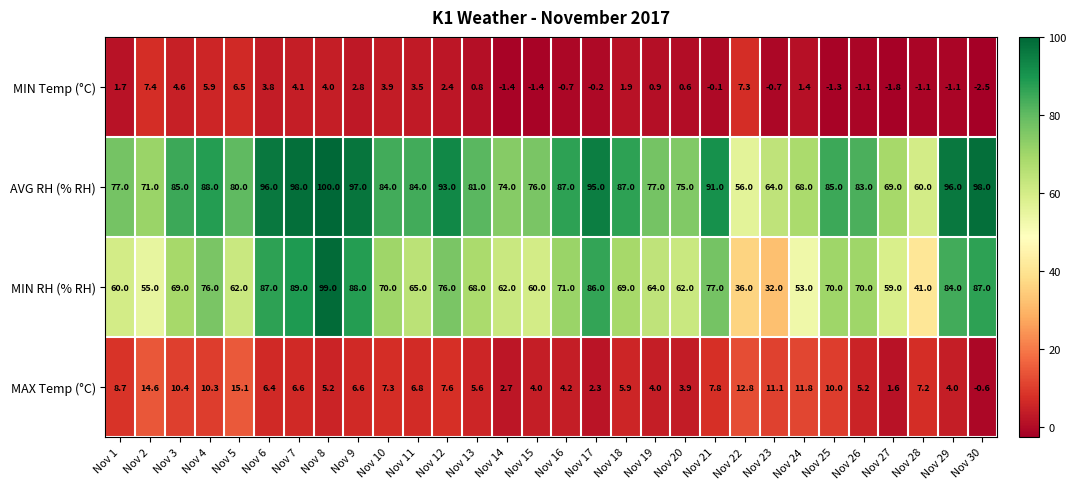

The MIN RH (% RH) series shows 151.4 at Nov 8. True or false?

False